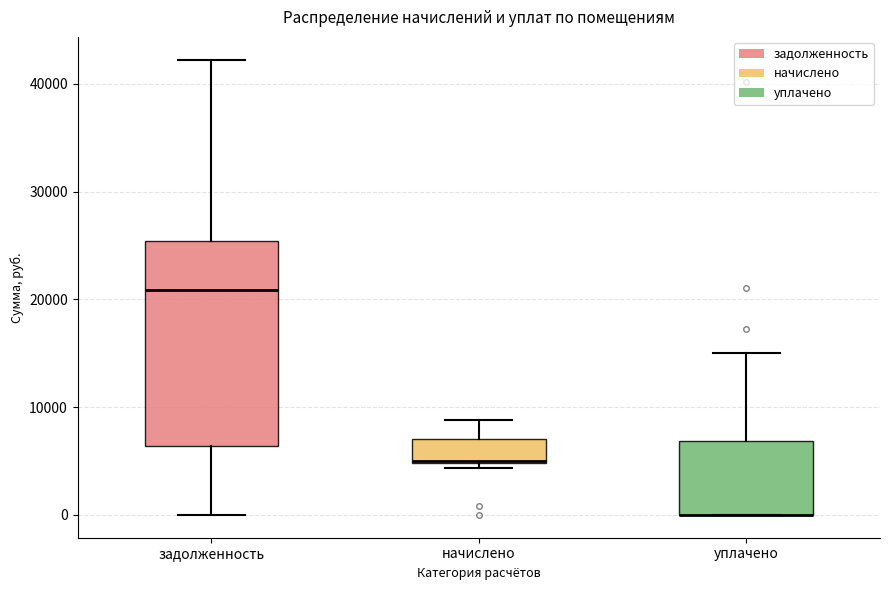

Reading left to right, transcribe this box plot: for each box, give where its median line is, the range the box spans, and where its two whiskers end, as read against the y-axis. The values are not printed on the chart, so give them approximately, as read against the axis.

задолженность: median 21000, box 6000 to 25000, whiskers 0 to 42000
начислено: median 5000 (drawn on the box's lower edge), box 5000 to 7000, whiskers 4000 to 9000
уплачено: median 0 (drawn on the box's lower edge), box 0 to 7000, whiskers 0 to 15000